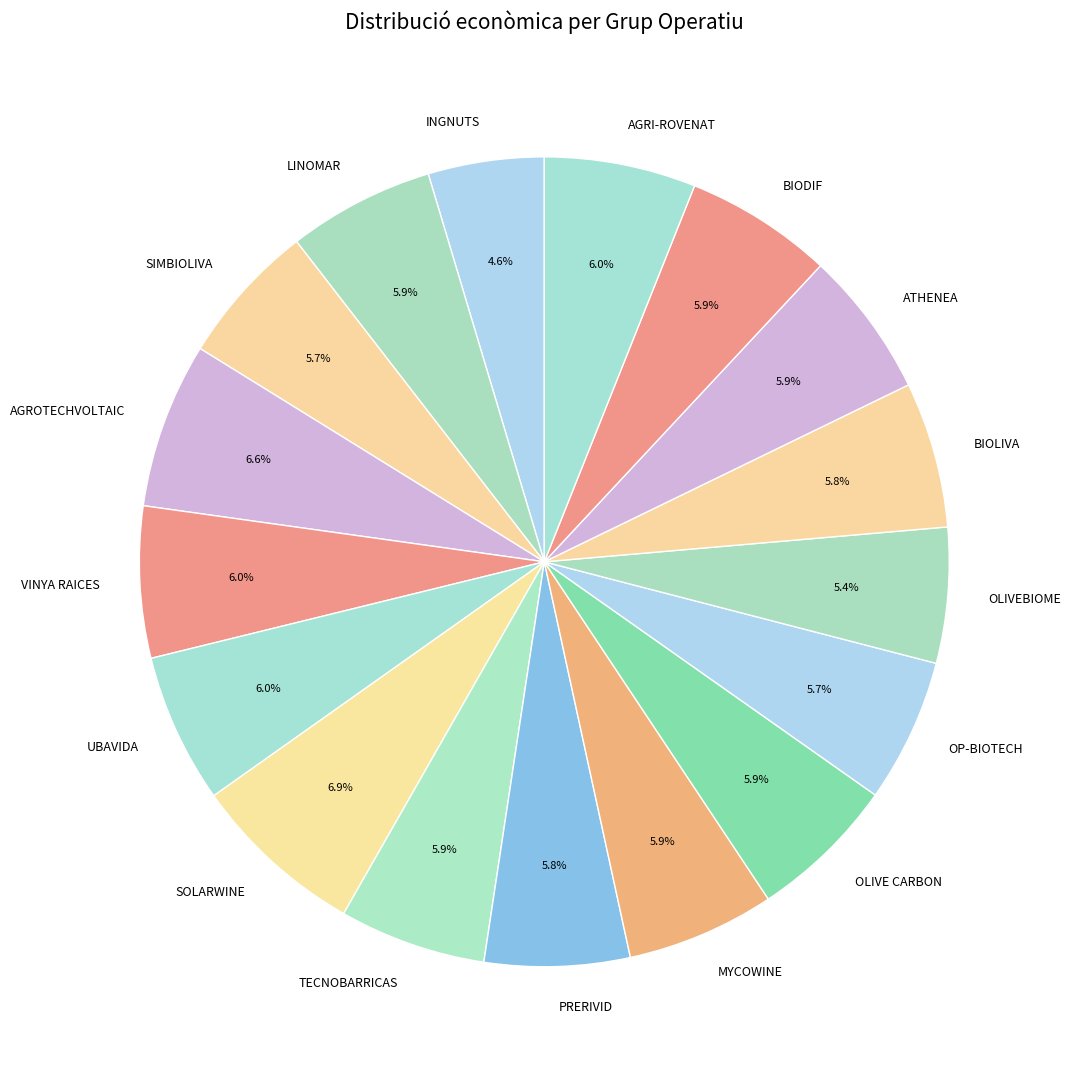

Which has a higher value, AGROTECHVOLTAIC or AGRI-ROVENAT?

AGROTECHVOLTAIC